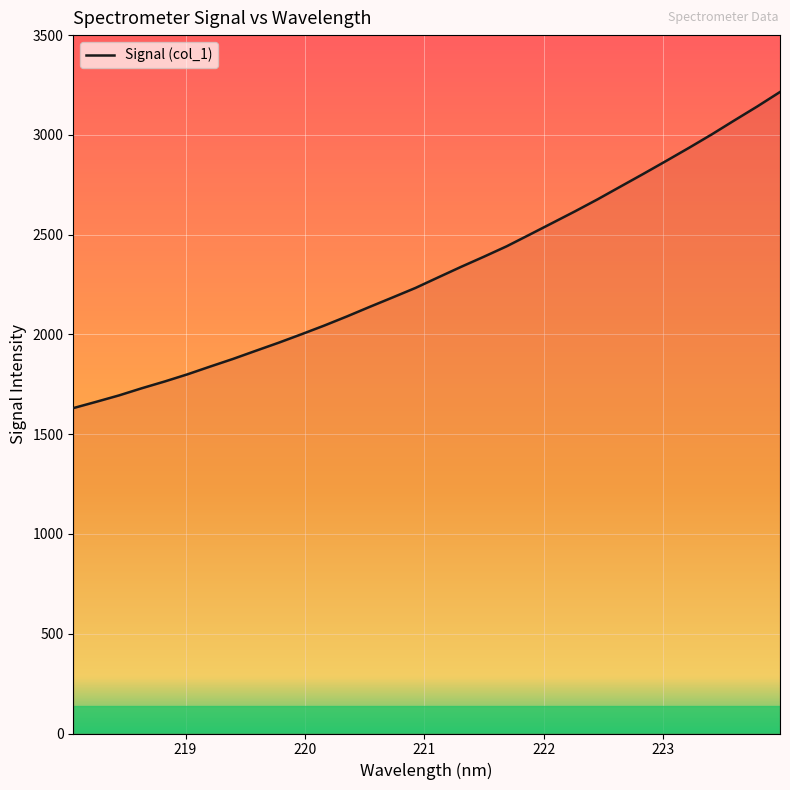

What is the maximum value shown in the chart?

3215.0